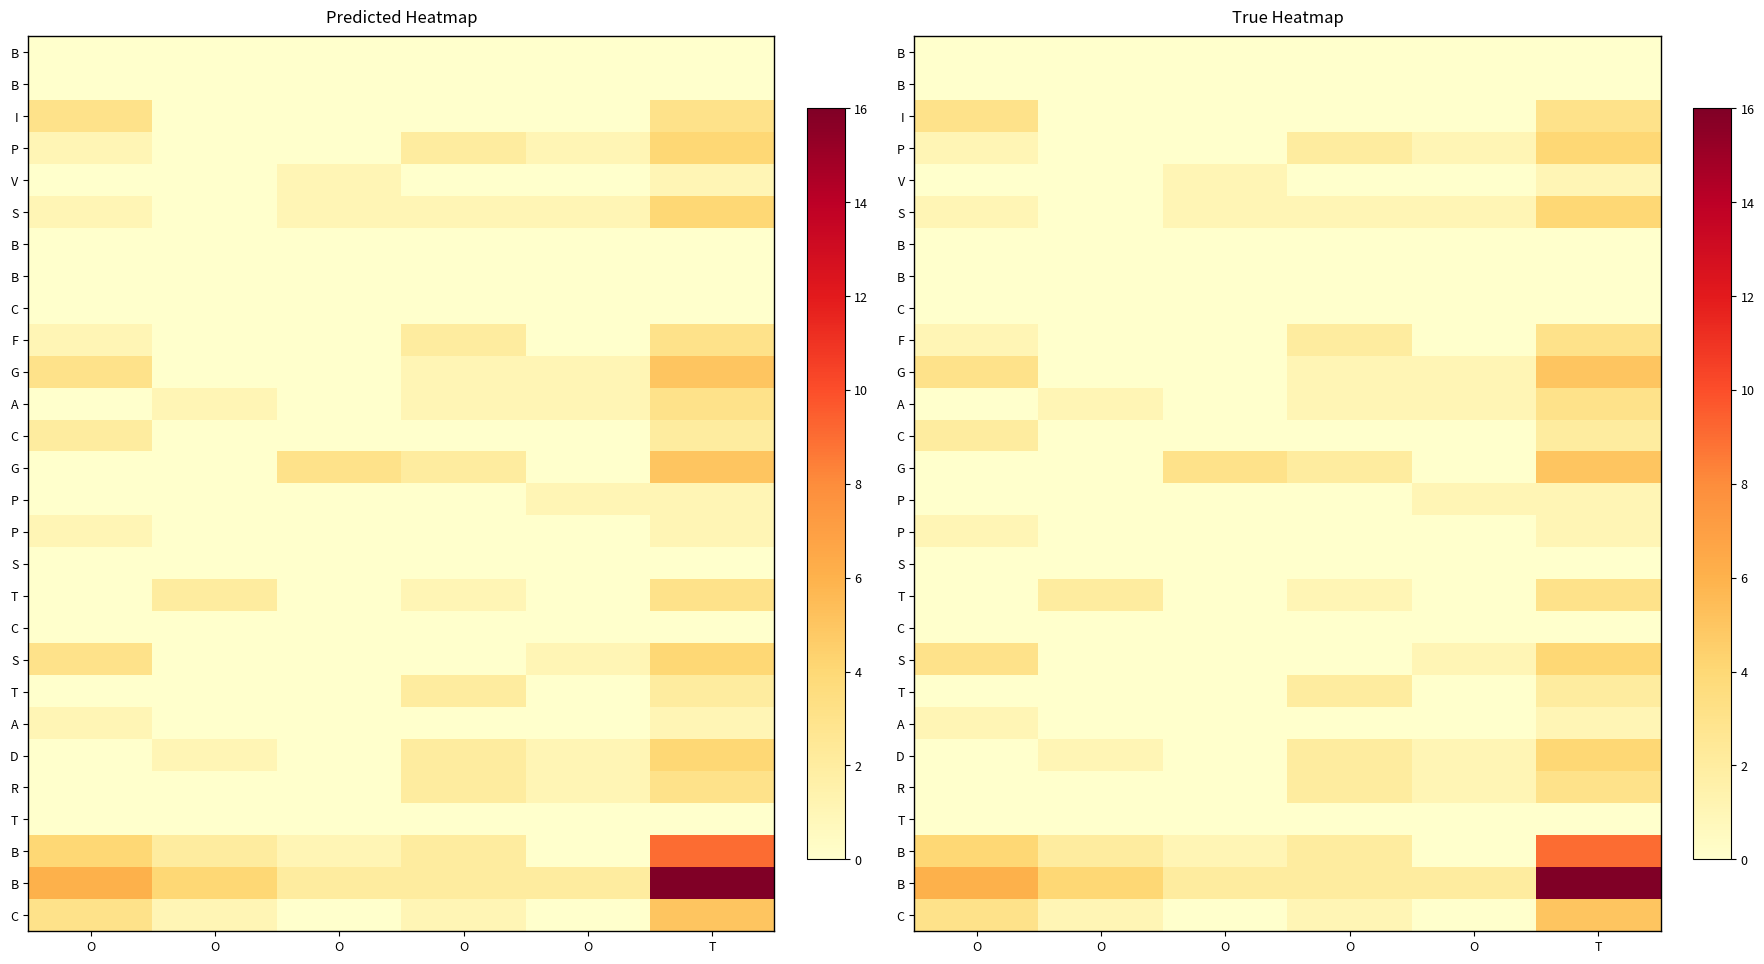

What is the greatest value displayed?

16